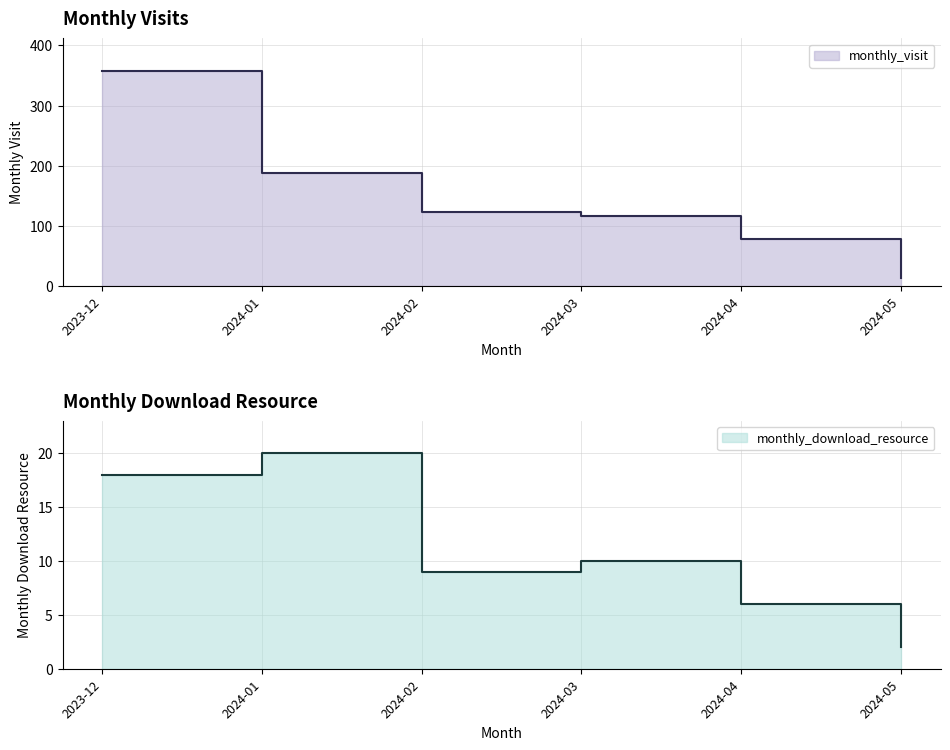

How many lines are shown in the chart?

2